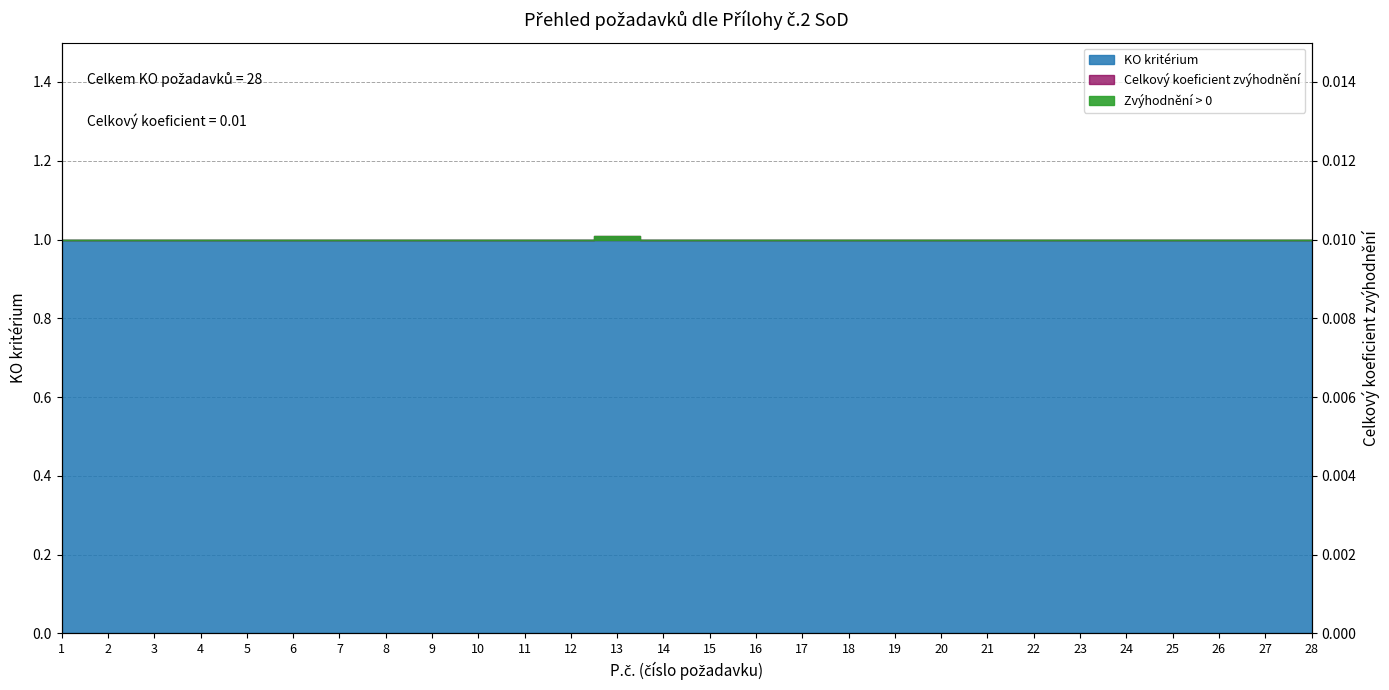

At which category does the data reach its first local peak?

13